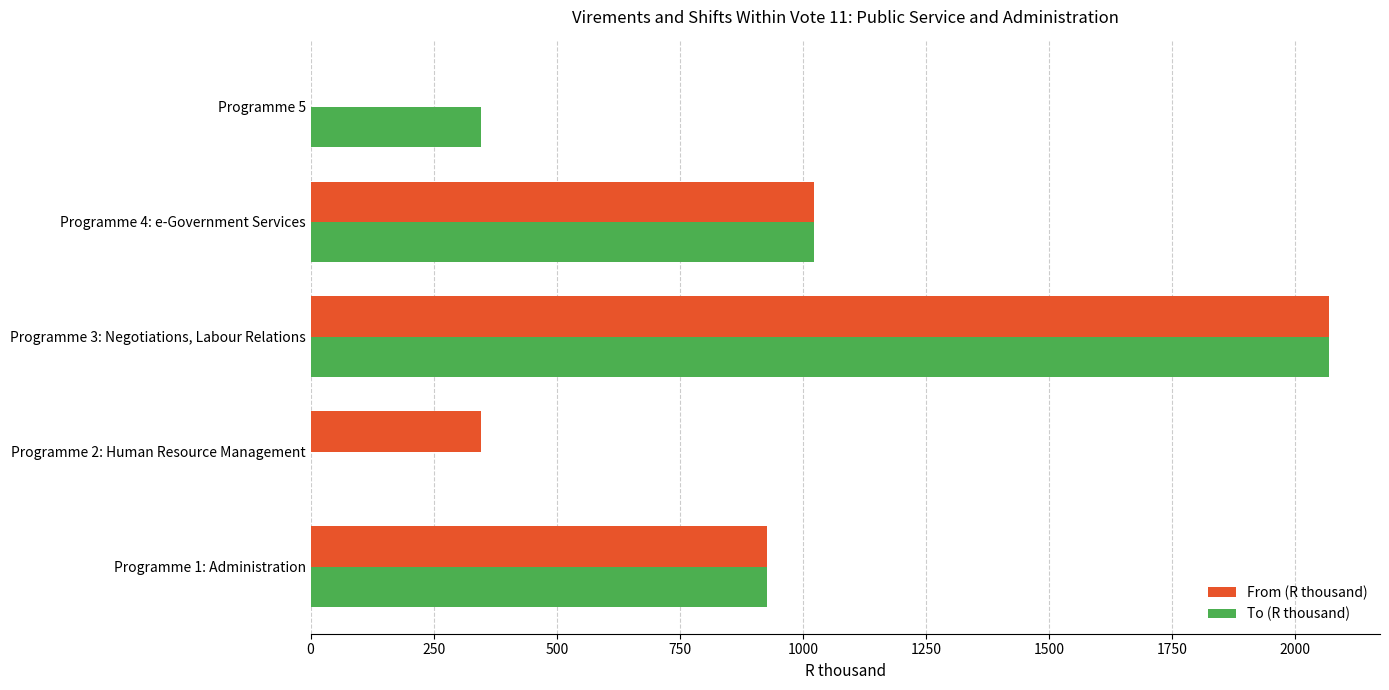

The value of To (R thousand) at Programme 2: Human Resource Management is -991. True or false?

False